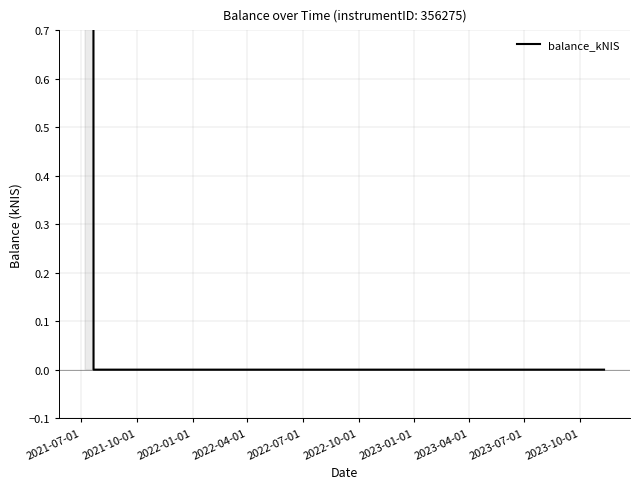

How many categories are shown in the chart?

4